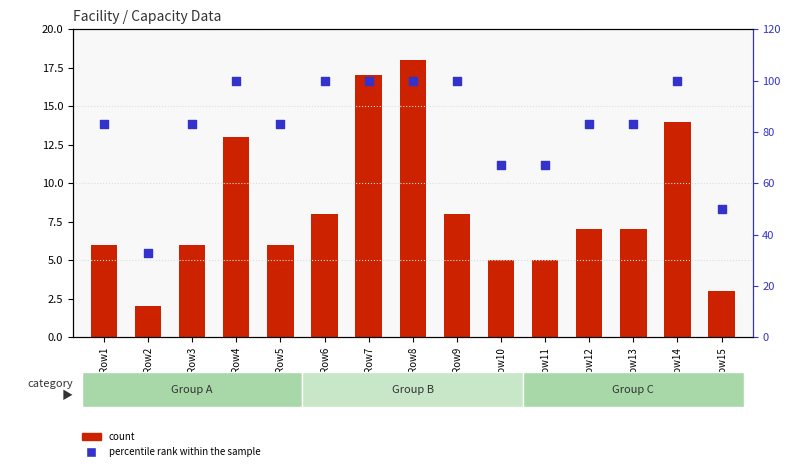

What are all the series names shown in the legend?

count, percentile rank within the sample